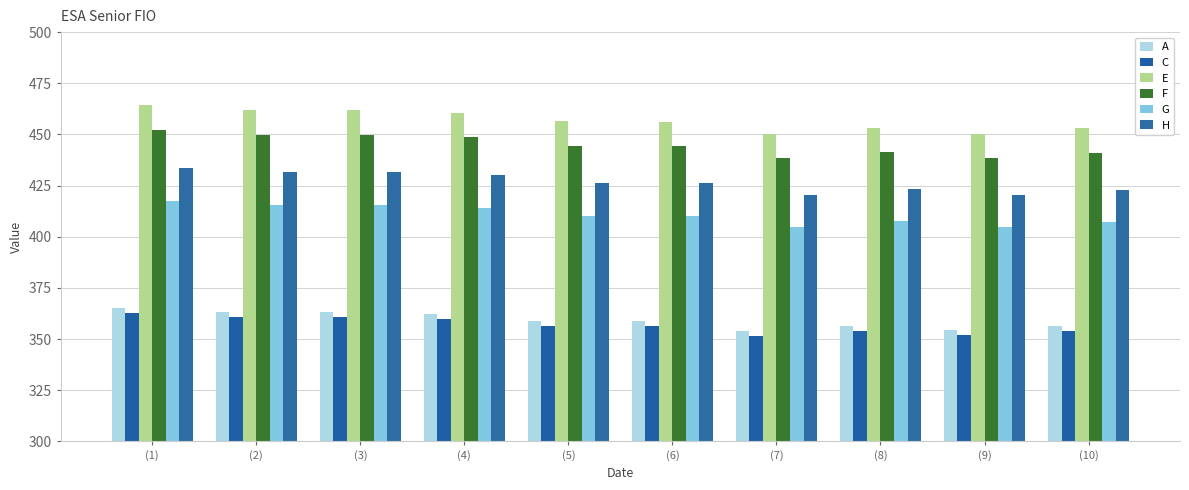

What position from the right is (5)?

6